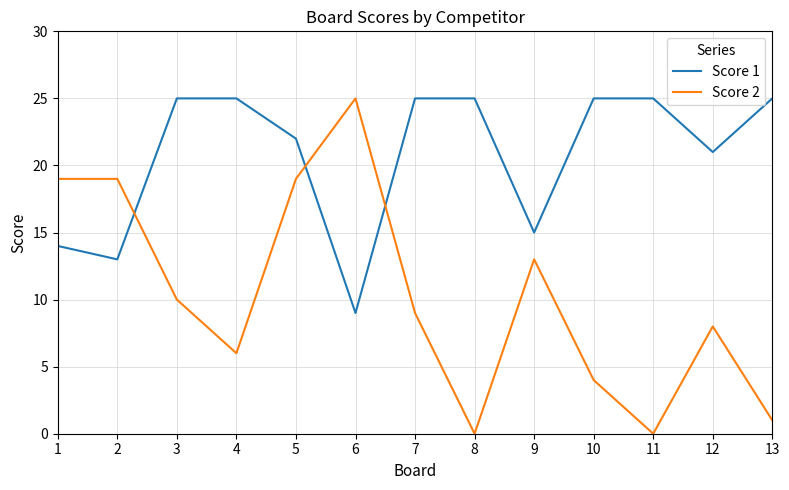

True or false: Score 1 and Score 2 intersect in this chart.

True